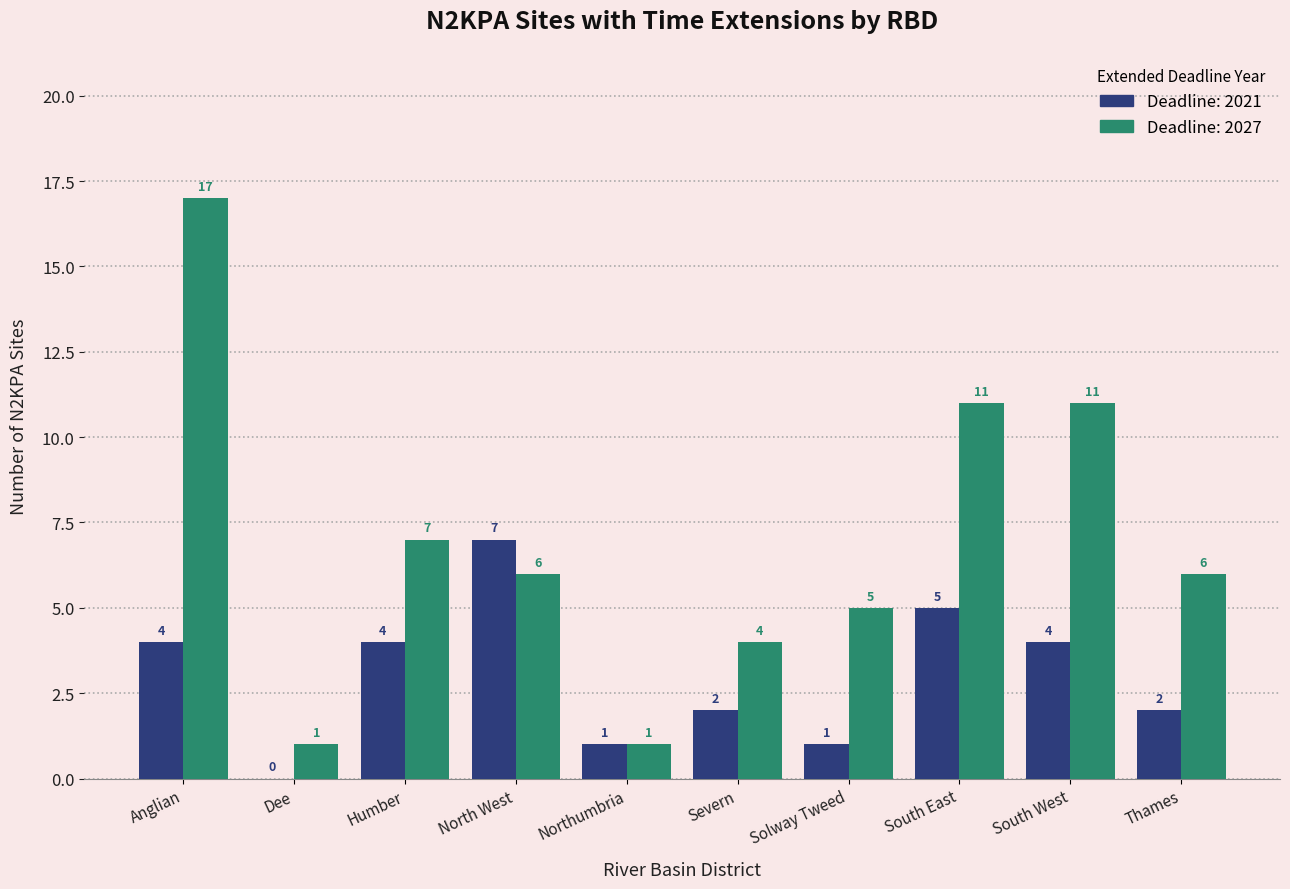

Reading left to right, transcribe all the data shown in this chart.

2021: Anglian=4	Dee=0	Humber=4	North West=7	Northumbria=1	Severn=2	Solway Tweed=1	South East=5	South West=4	Thames=2
2027: Anglian=17	Dee=1	Humber=7	North West=6	Northumbria=1	Severn=4	Solway Tweed=5	South East=11	South West=11	Thames=6